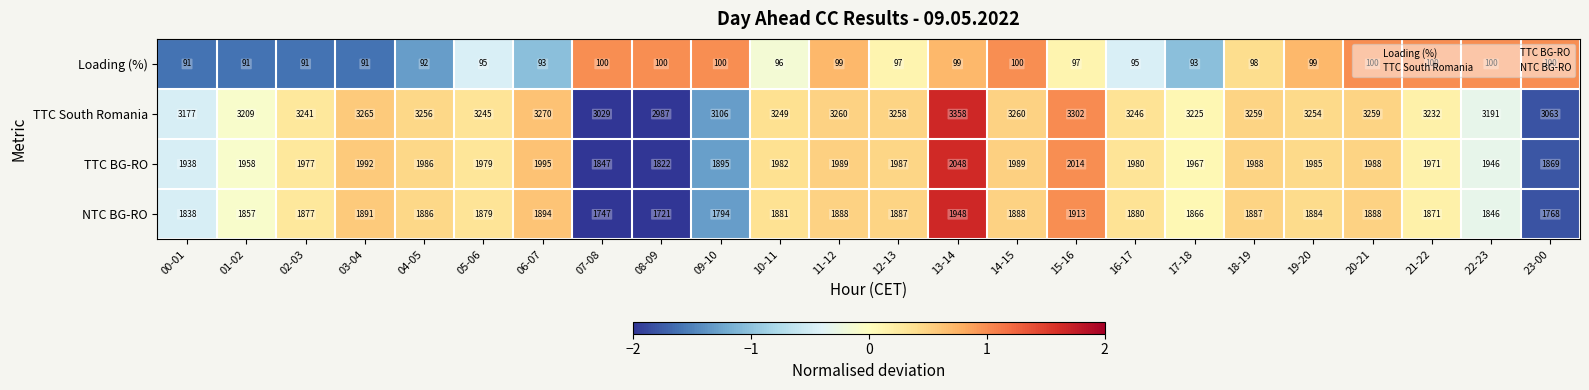

Count the number of data series in this chart.

4